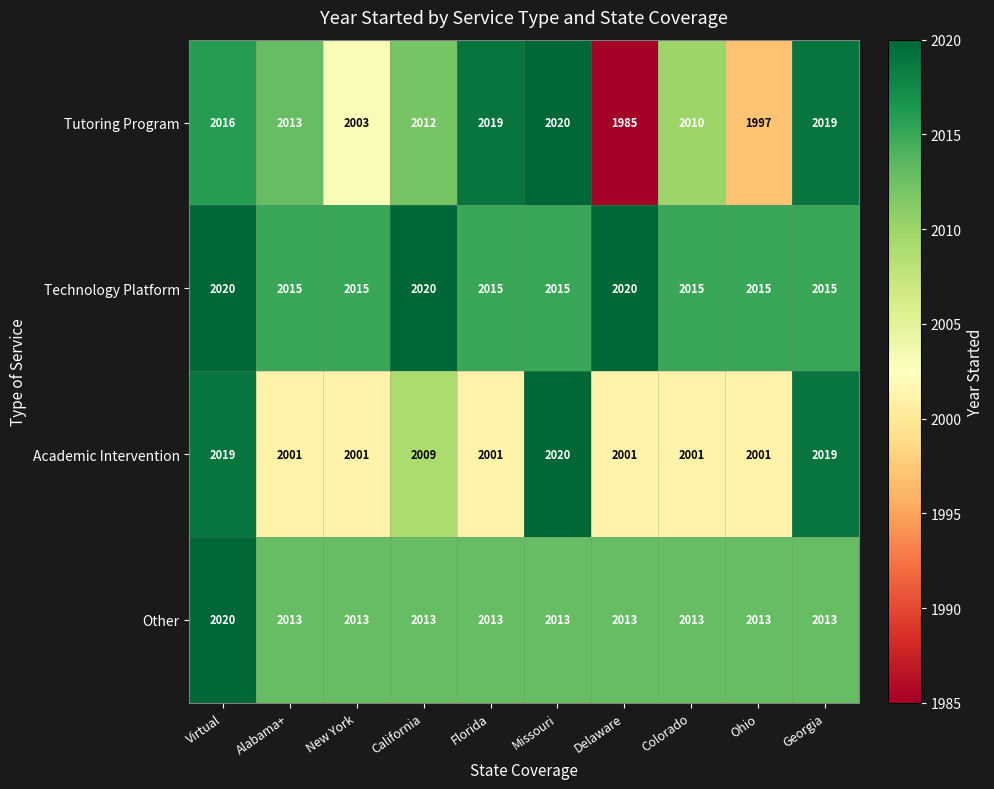

At how many categories does at least one series exceed 1987?

10